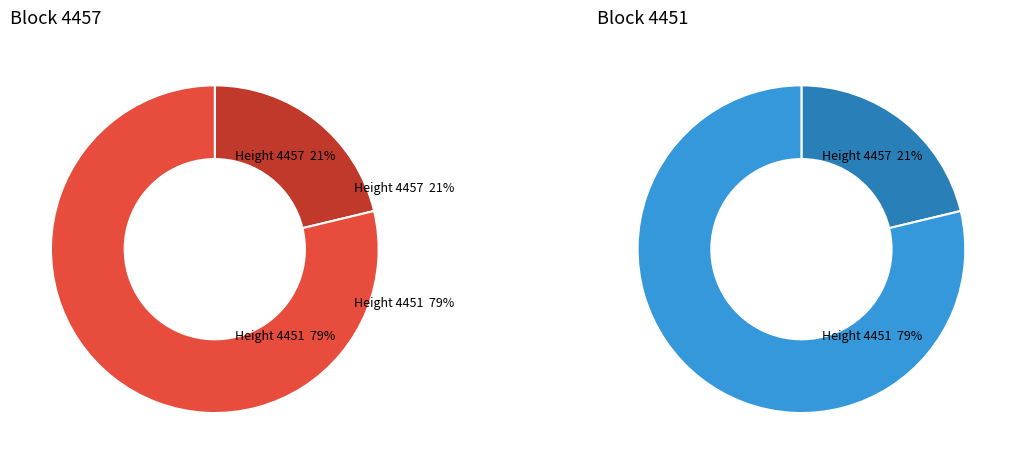

How many segments does this pie chart have?

2